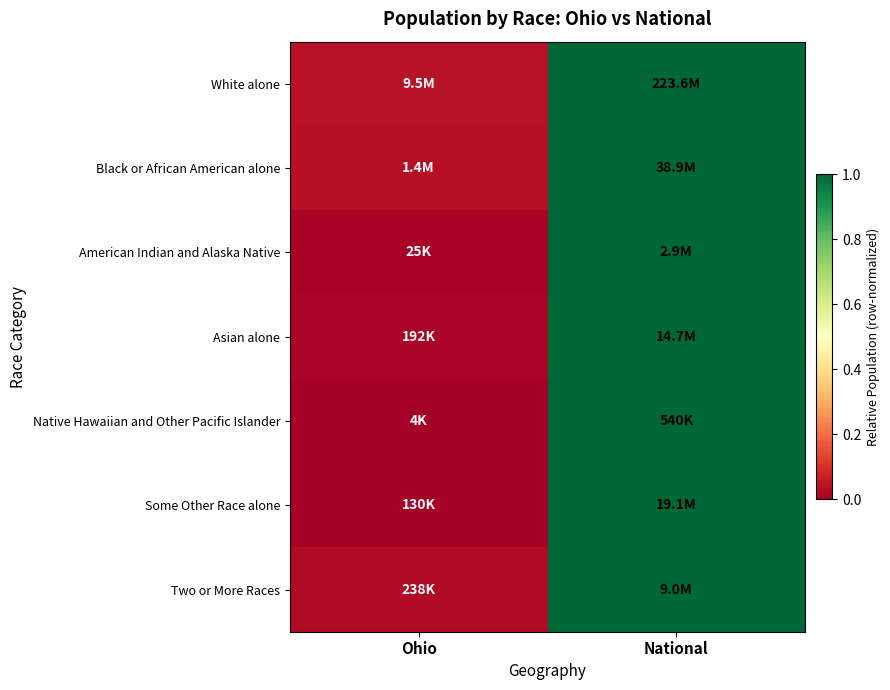

Between National and Ohio, which is larger?

National